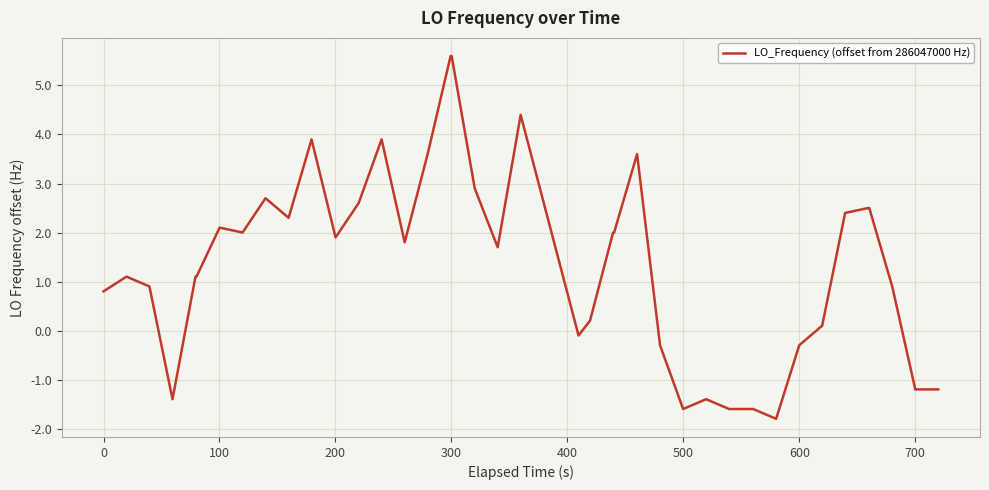

What is the smallest value displayed?

-1.8